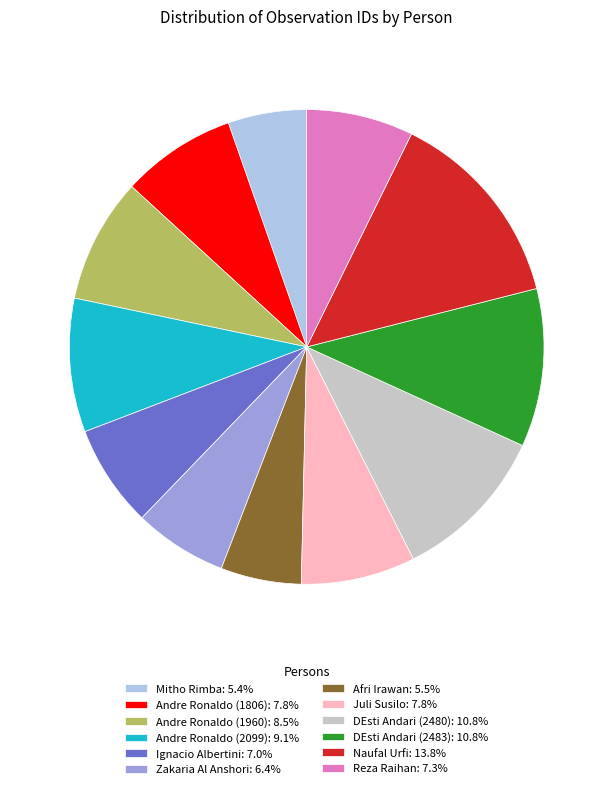

Does Afri Irawan account for over 50% of the chart?

No